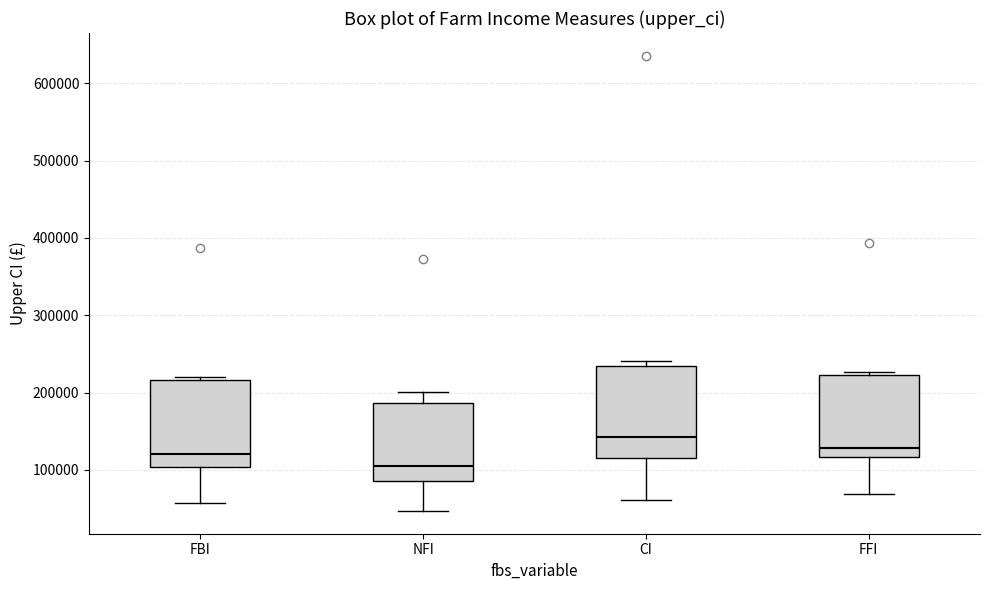

Where is the lower edge of the box for FBI on the y-axis? The values are not printed on the chart, so give them approximately, as read against the axis.

100000